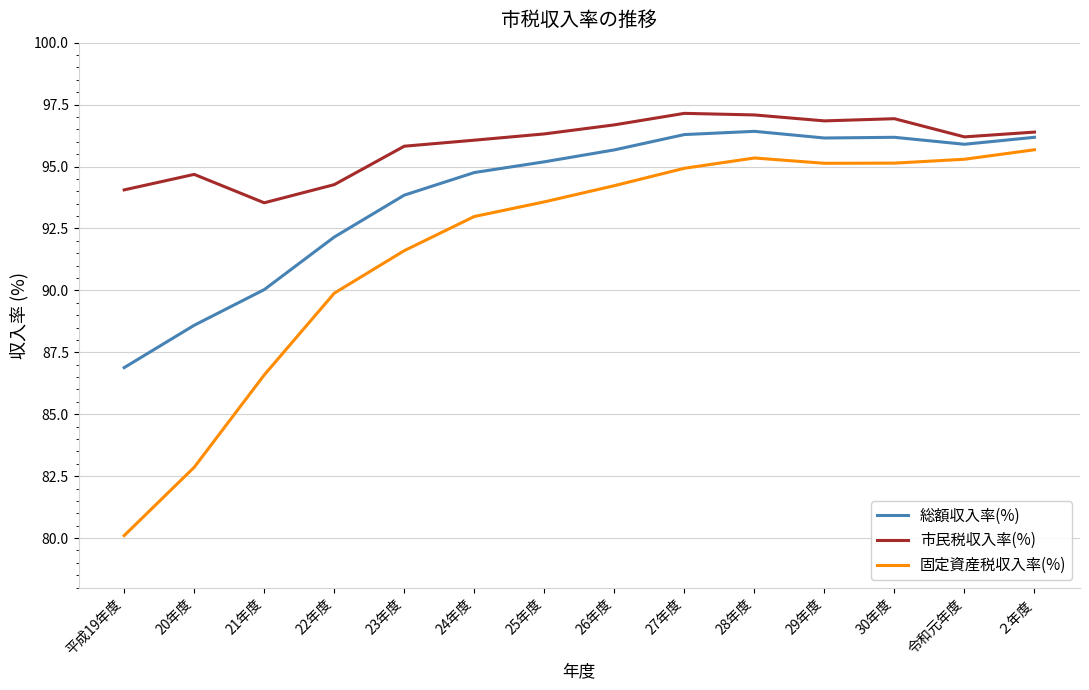

What position from the left is 平成19年度?

1